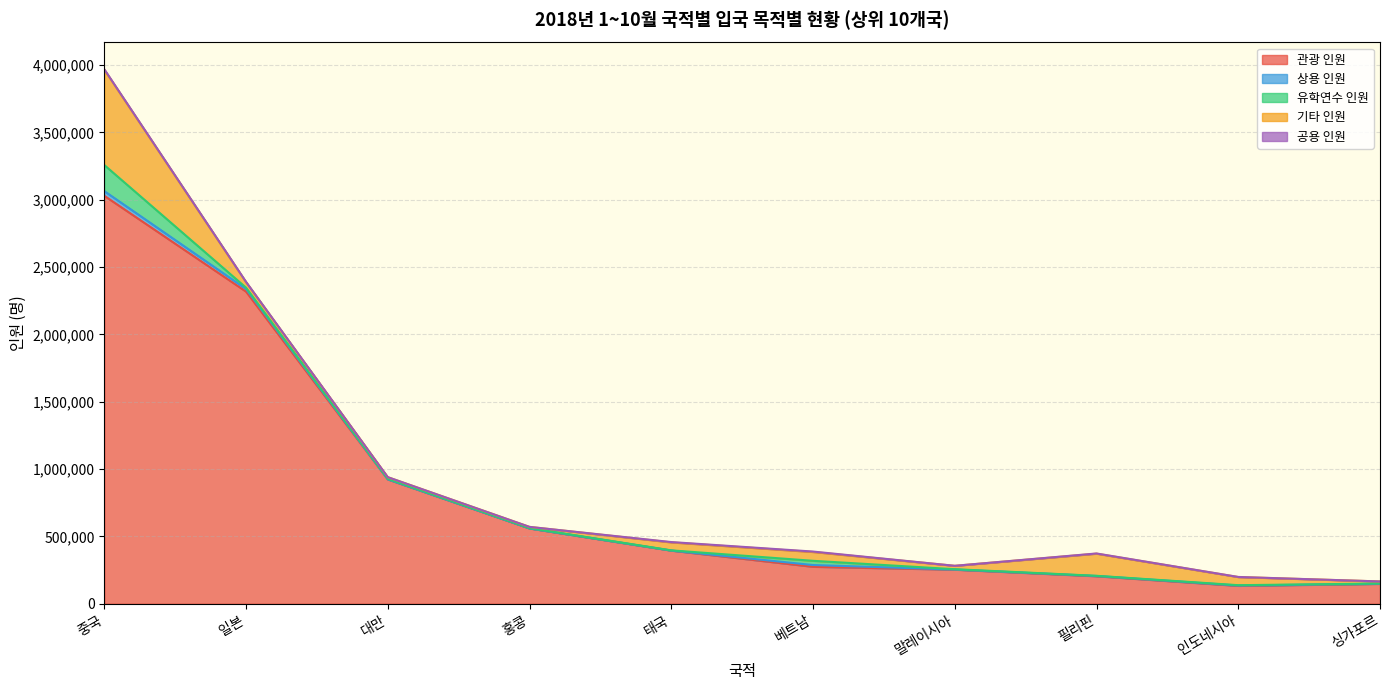

Where is the first local minimum for 상용 인원?

태국